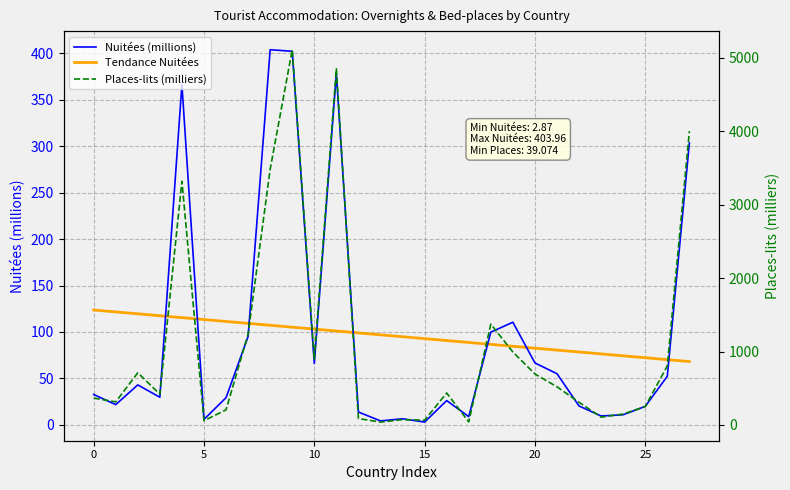

True or false: Nuitées (millions) and Tendance Nuitées cross at least once.

True